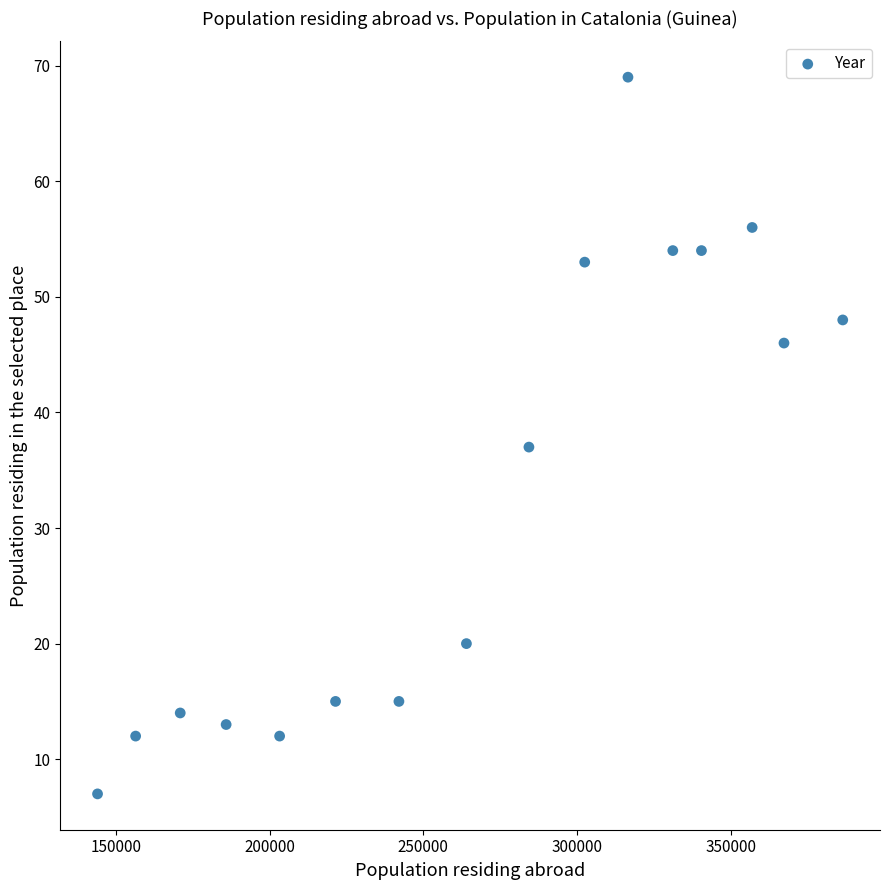

What is the range of X values (max minus min)?

242484